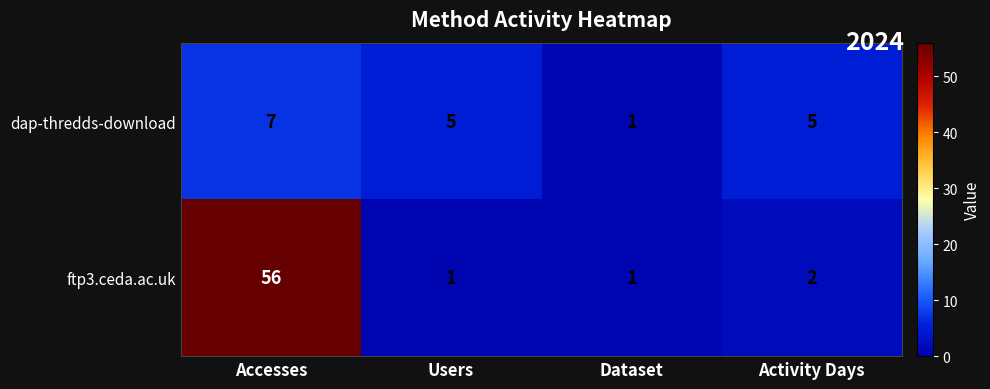

At which category does the chart reach its peak across all series?

Accesses